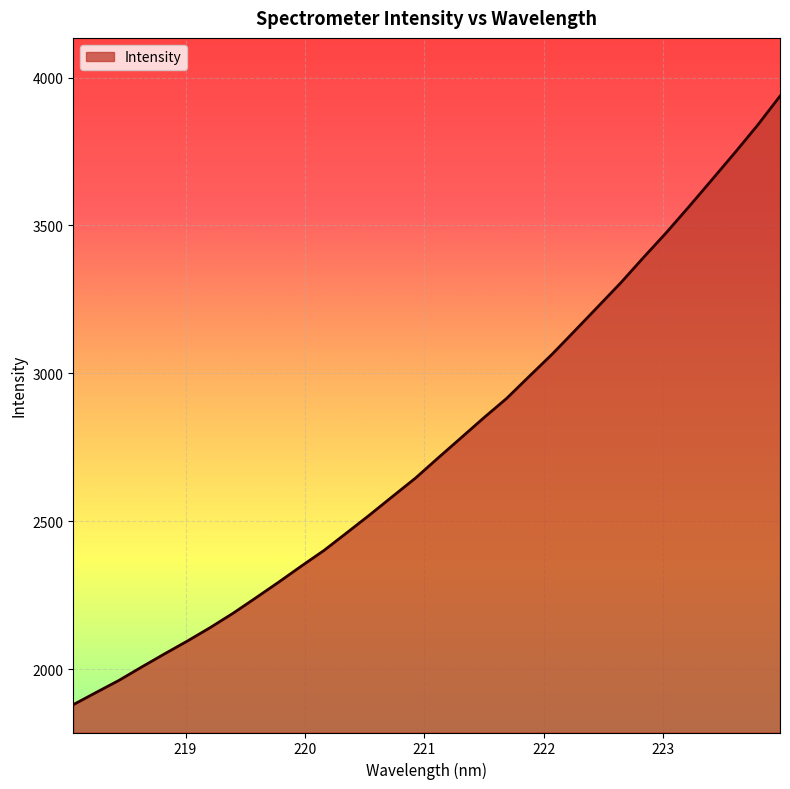

What is the difference between the maximum and minimum values?

2056.3